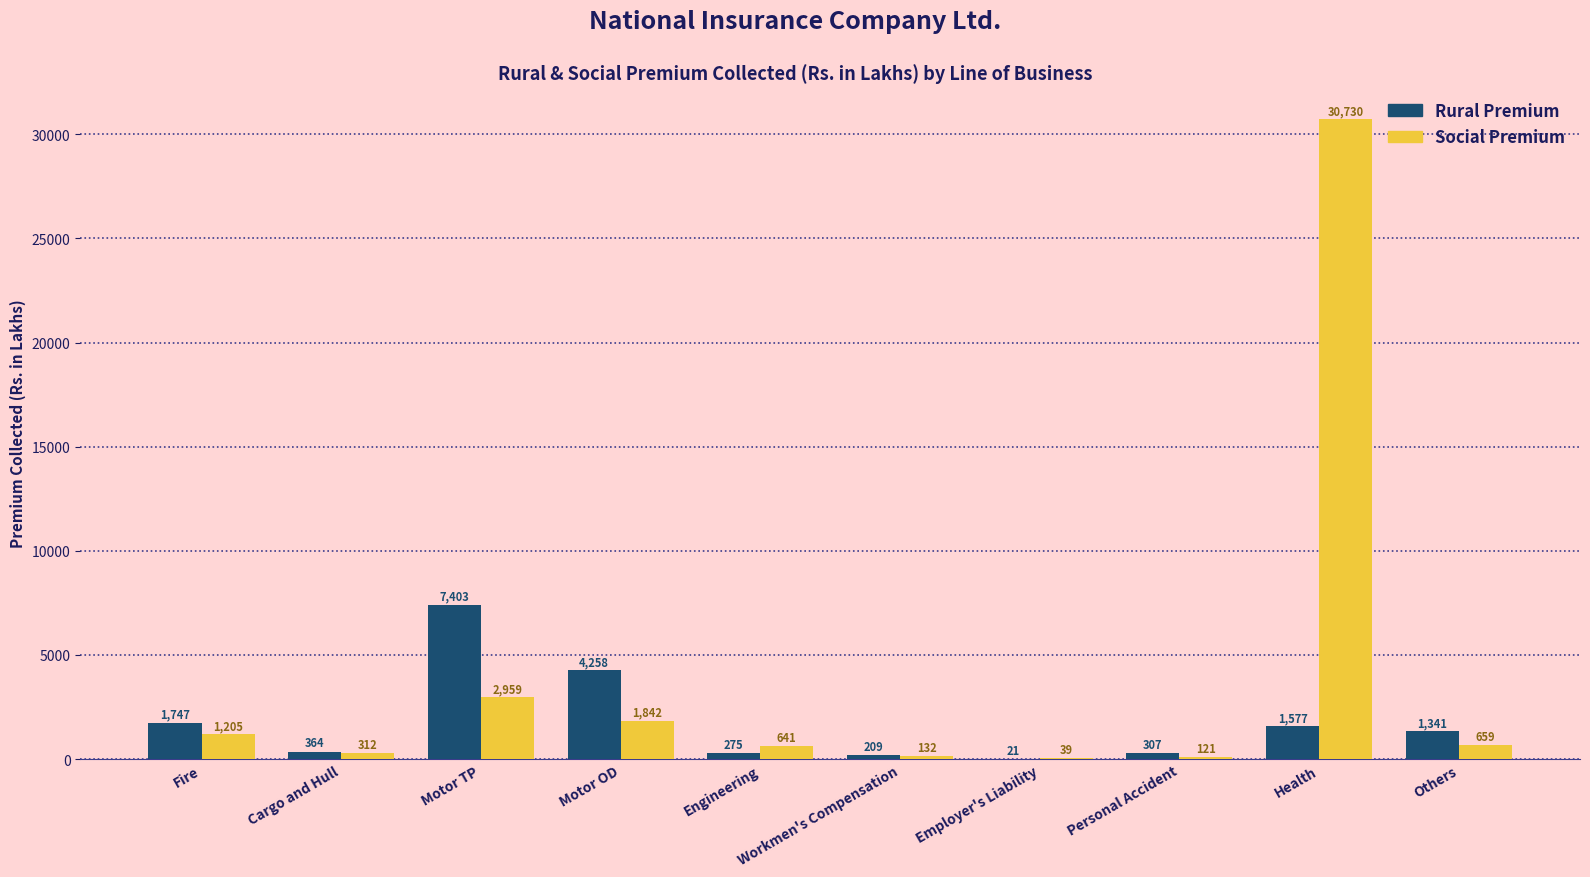

What is the maximum value for Rural Premium?

7403.2